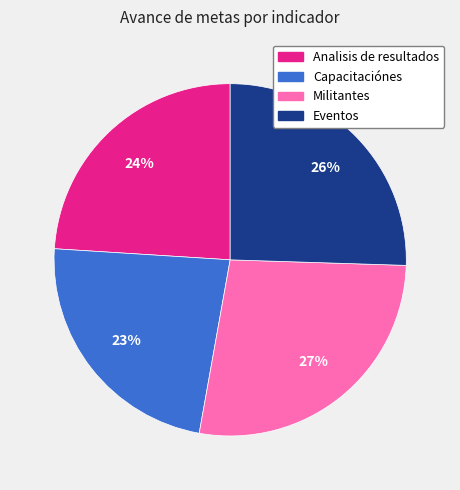

To the nearest percent, what is the average slice percentage?

25%